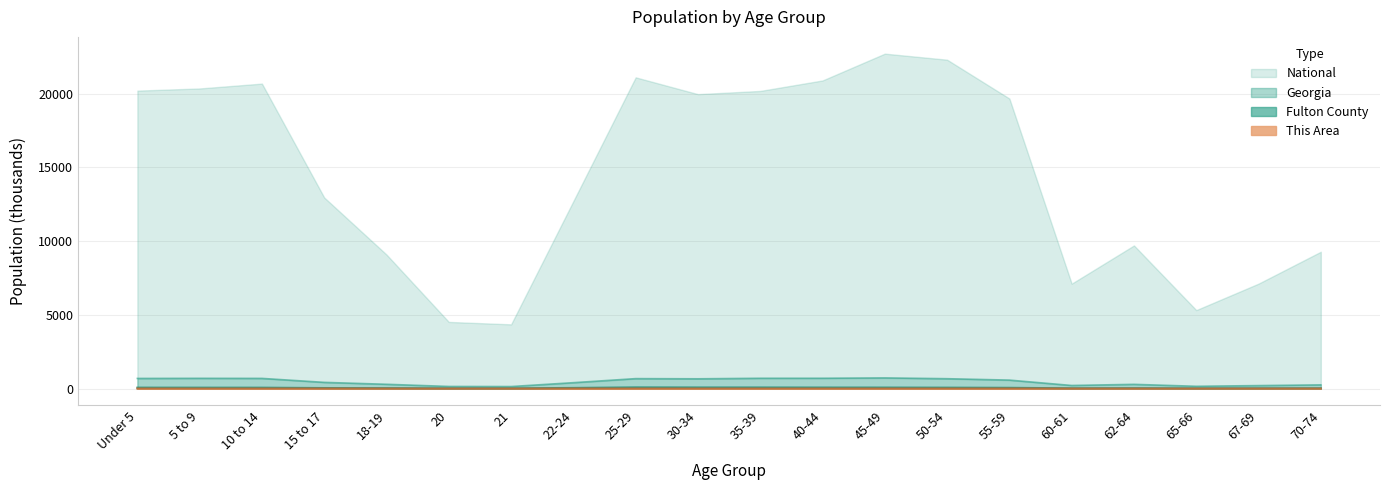

Where does the Fulton County series first go above 51?

Under 5